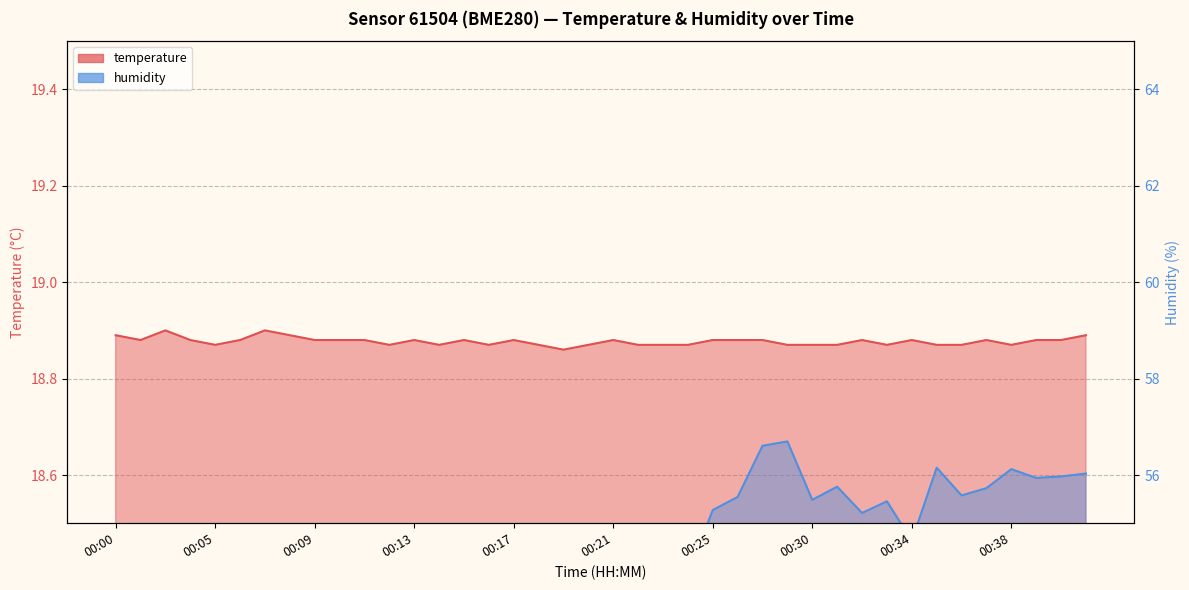

Is it true that temperature equals 10.7 at 00:25?

False